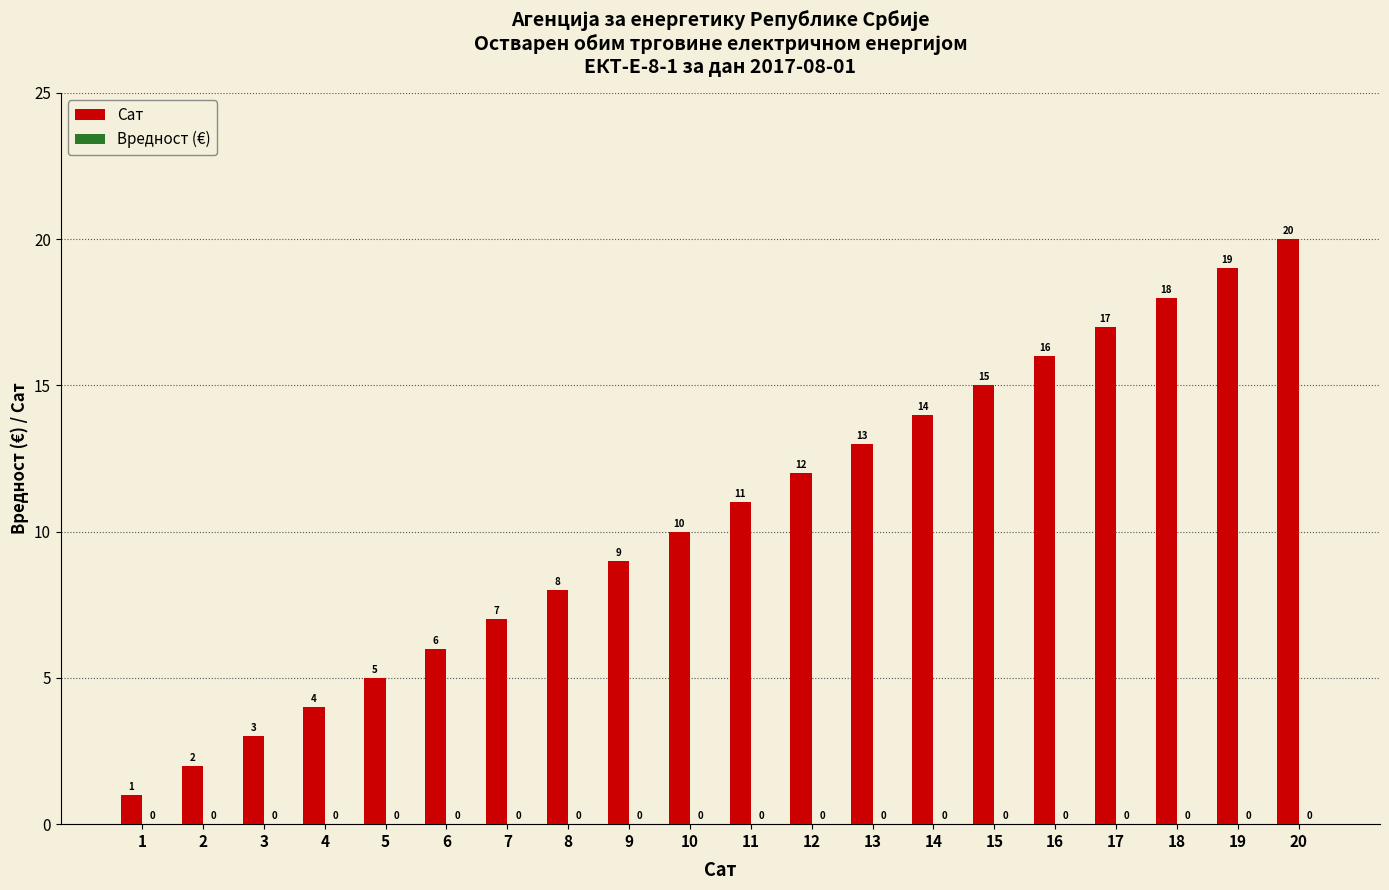

True or false: the data shows 16 at 16.

True